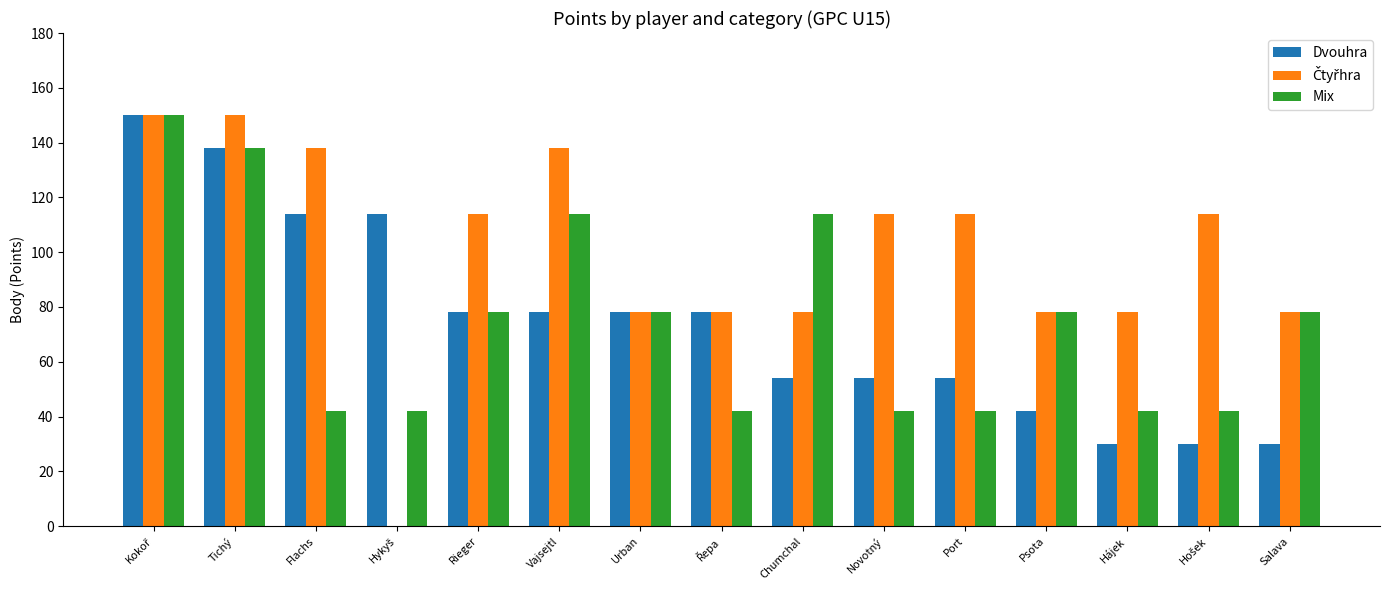

The value of Dvouhra at Urban is 19. True or false?

False